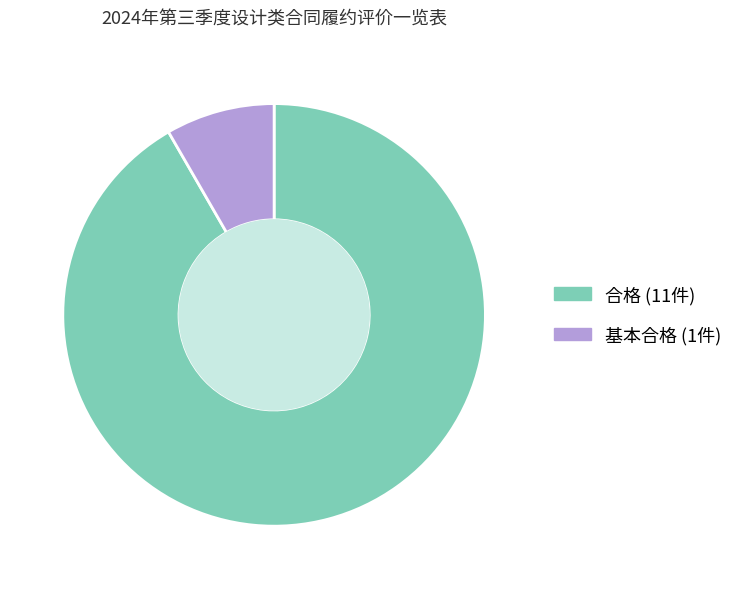

What is the ratio of the value at 基本合格 to the value at 合格?

0.1